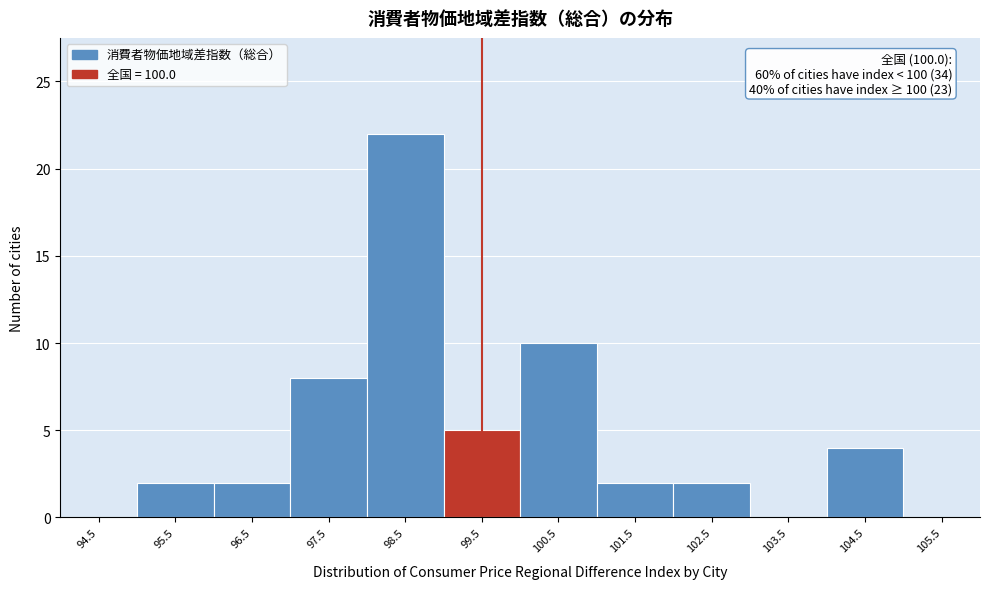

Reading left to right, list all the values displayed in this chart.

94.5=0	95.5=2	96.5=2	97.5=8	98.5=22	99.5=5	100.5=10	101.5=2	102.5=2	103.5=0	104.5=4	105.5=0